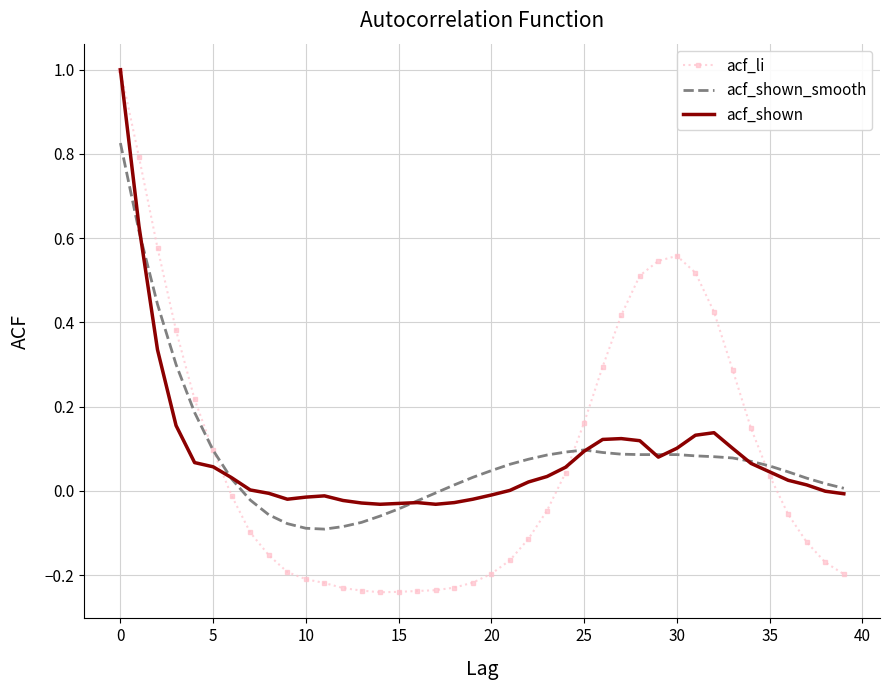

What is the maximum value for acf_li?

1.0